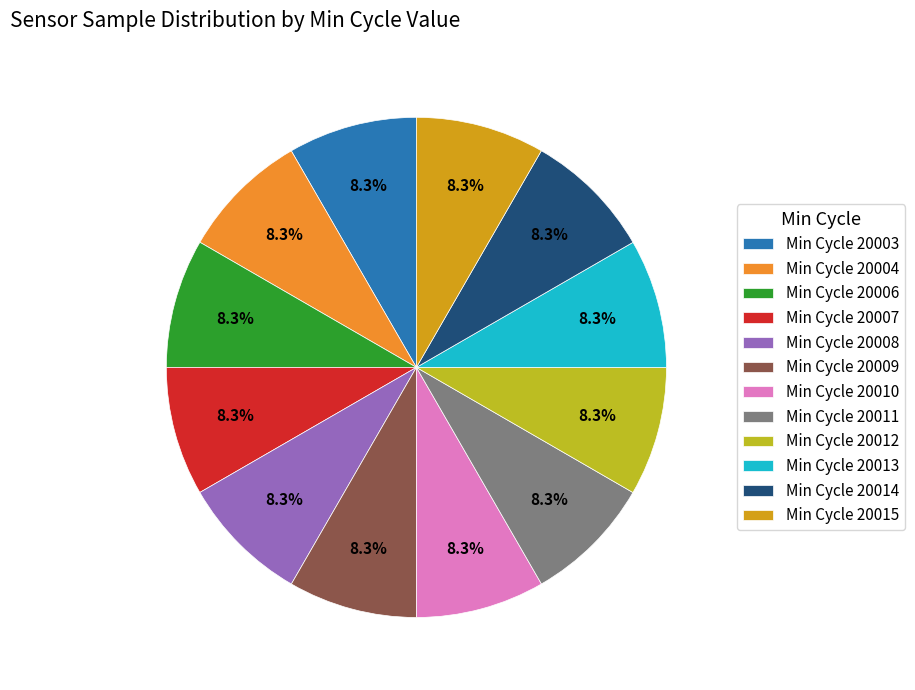

To the nearest percent, what is the average slice percentage?

8%